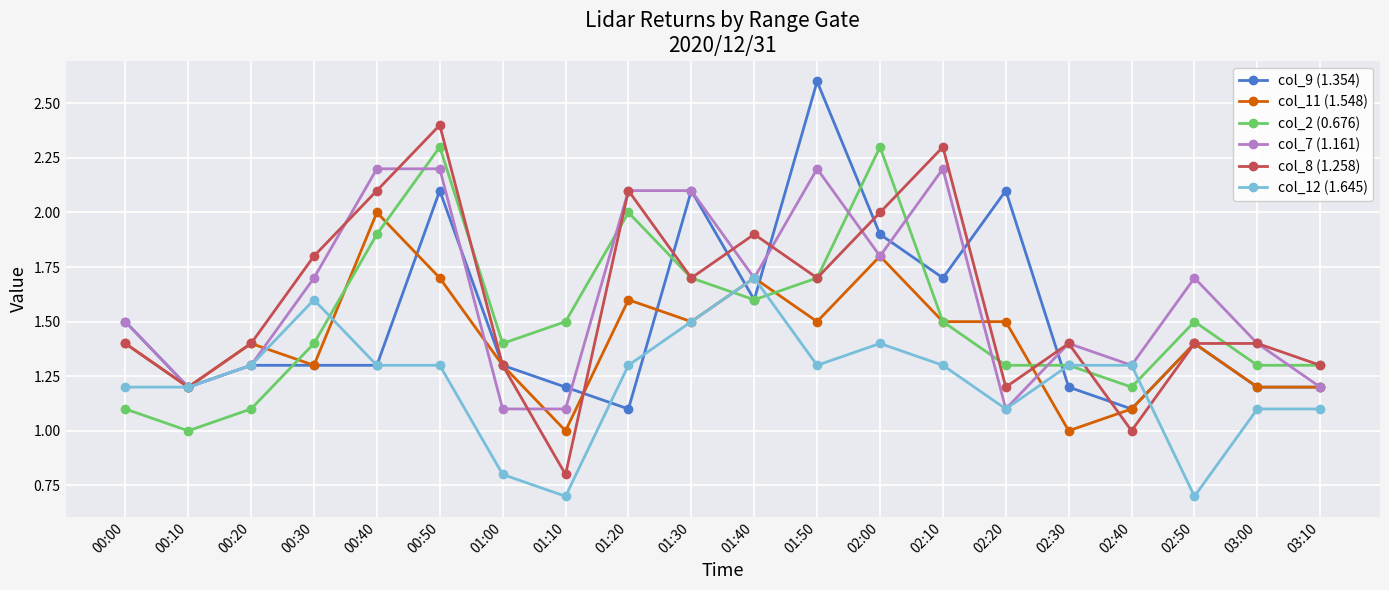

What is the maximum value shown in the chart?

2.6